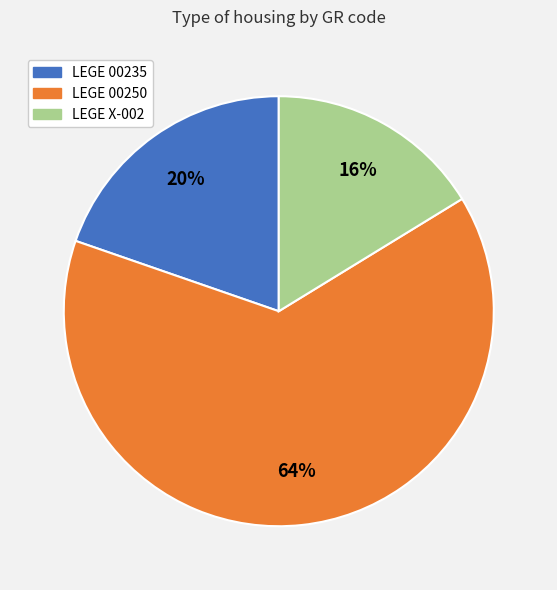

Count the number of slices in the pie.

3